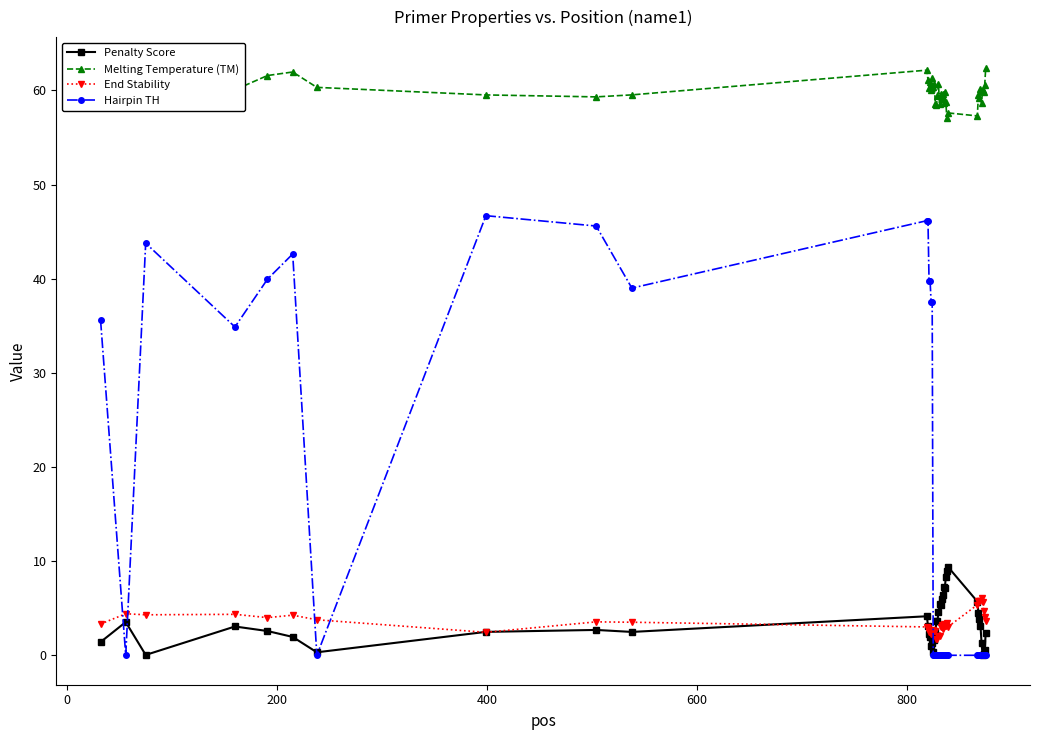

True or false: End Stability has more than 0 points higher than both neighbors.

True